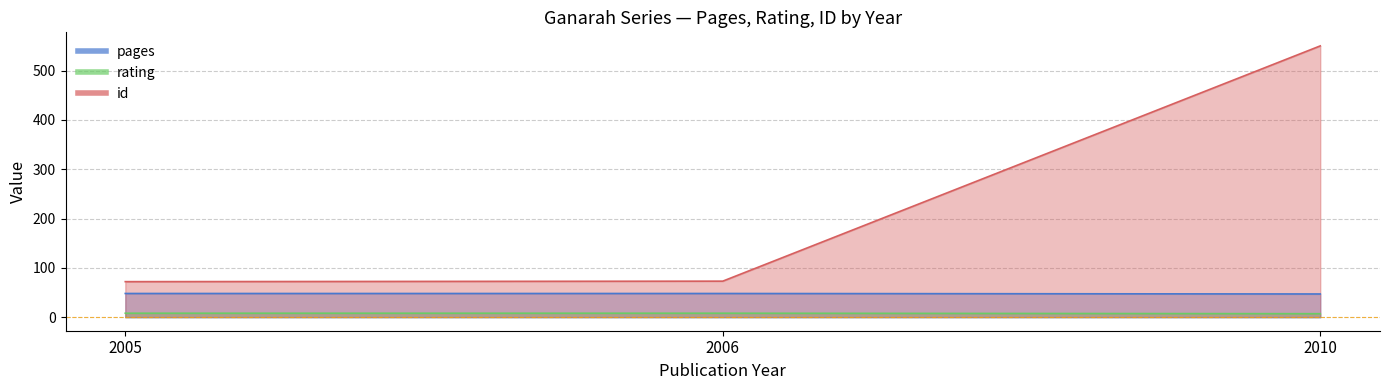

What is the maximum value shown in the chart?

550